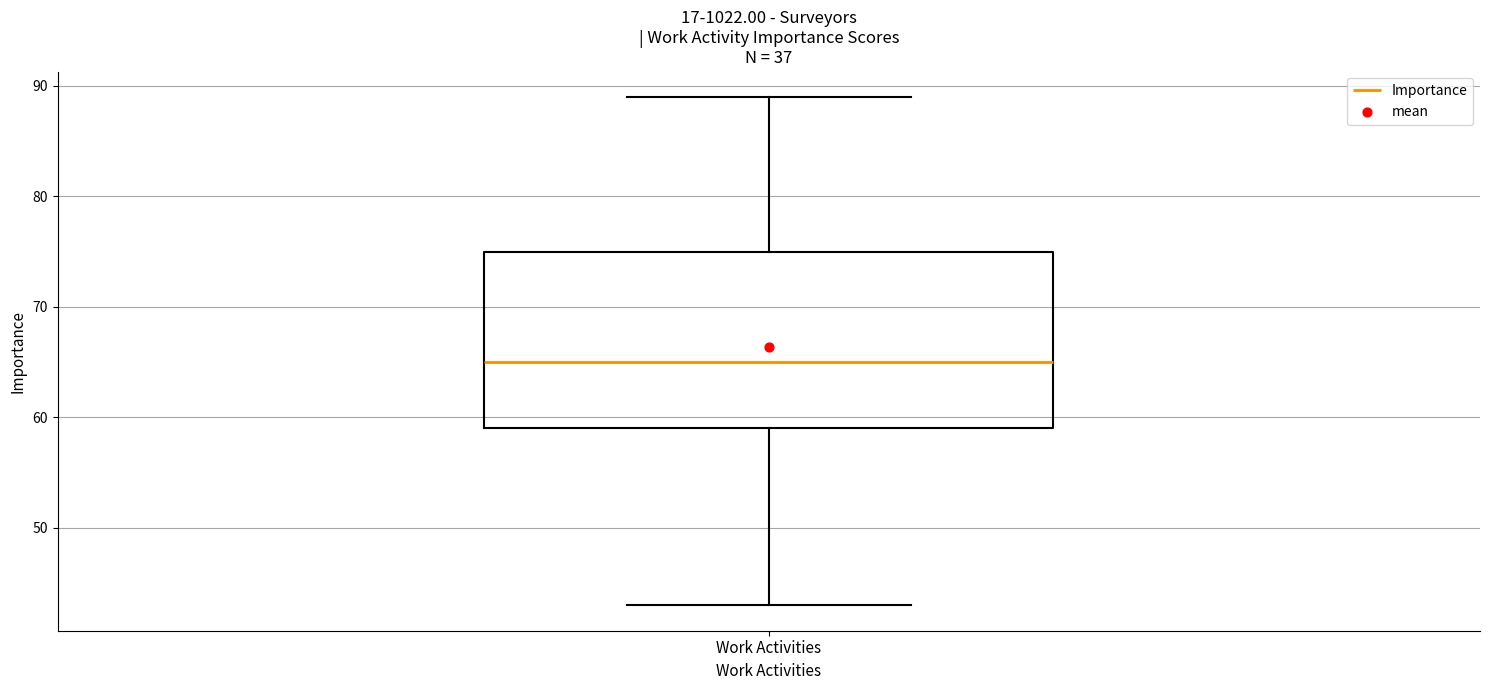

Transcribe this box plot: give where the median line is, the range the box spans, and where the two whiskers end, as read against the y-axis. The values are not printed on the chart, so give them approximately, as read against the axis.

median 65, box 59 to 75, whiskers 43 to 89